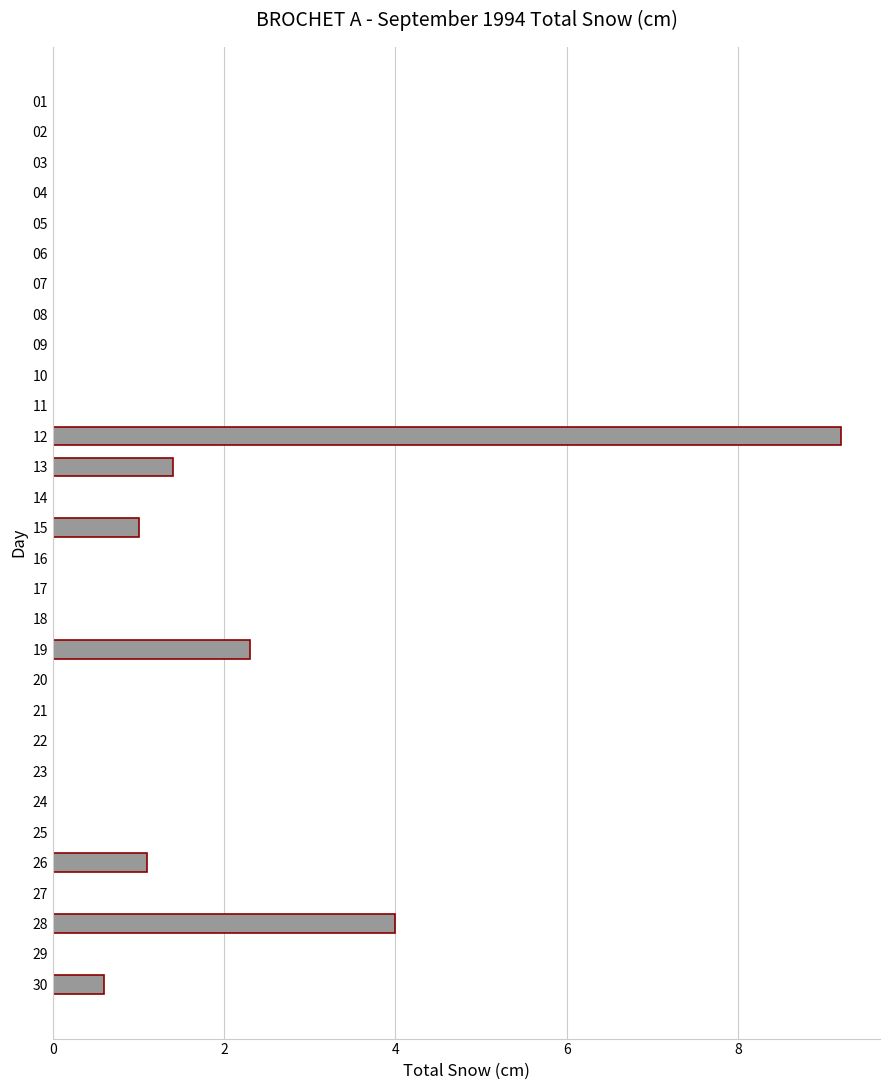

What is the change in value from 10 to 12?

+9.2